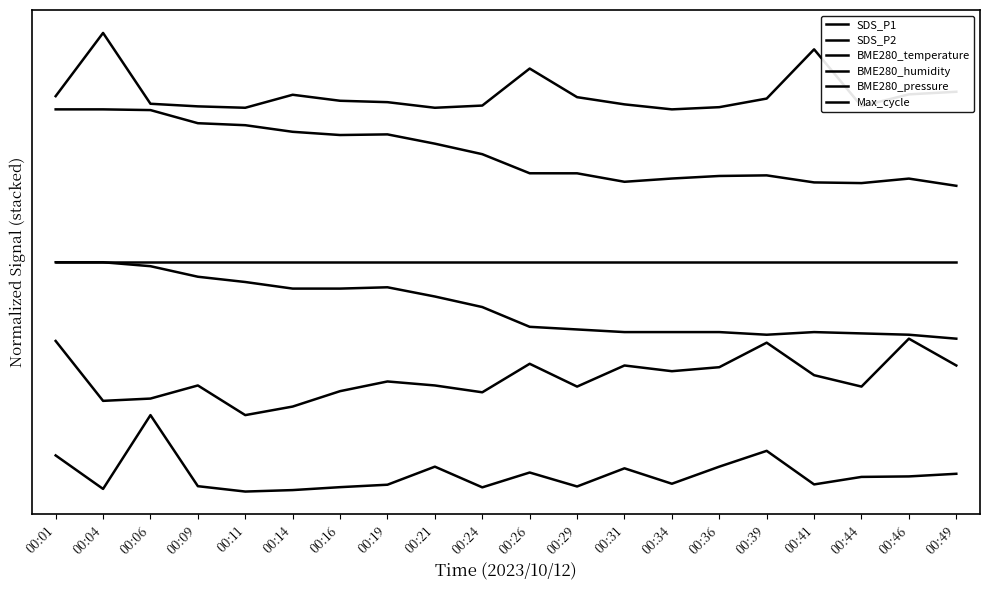

Does the chart display data point markers on the line(s)?

No